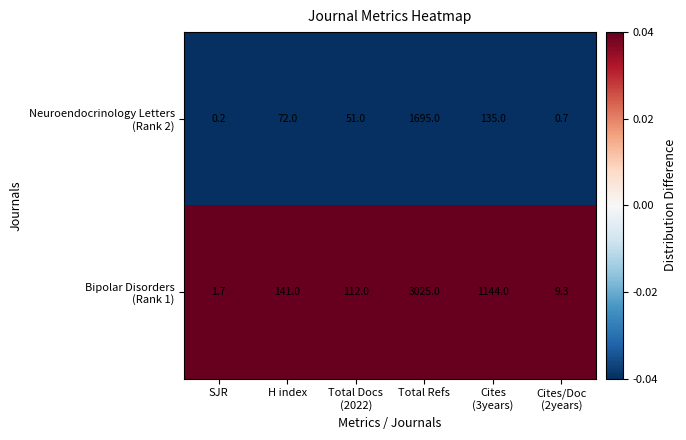

At which category is the sum across all series the highest?

Total Refs